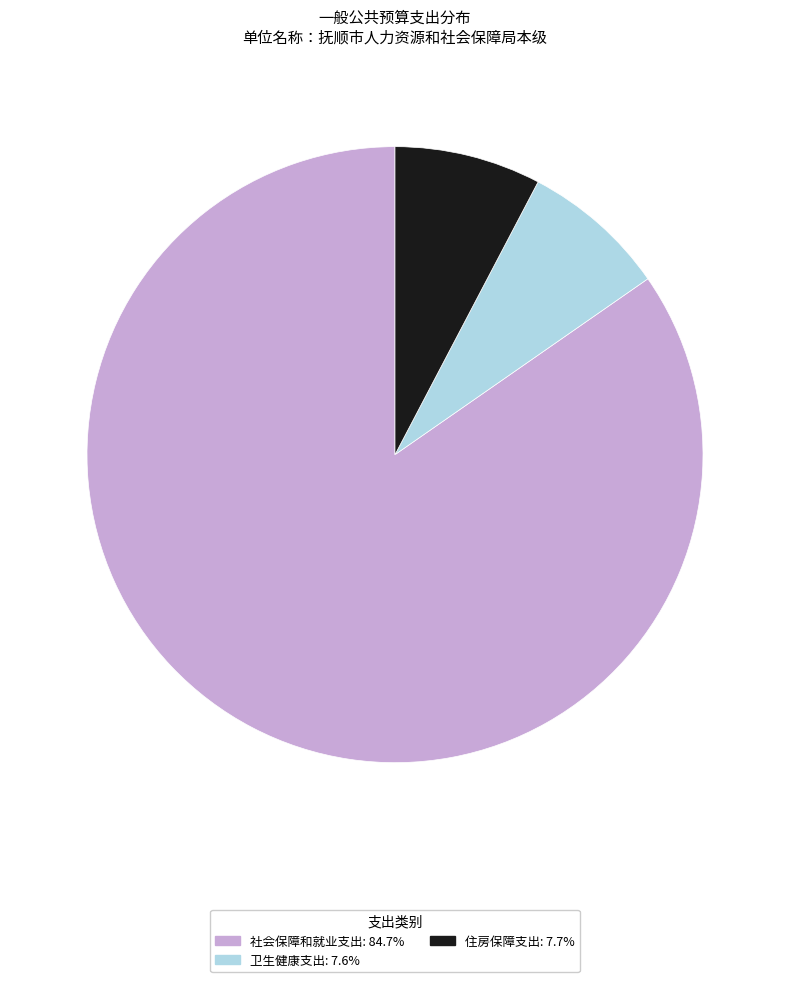

How many slices are in this pie chart?

3